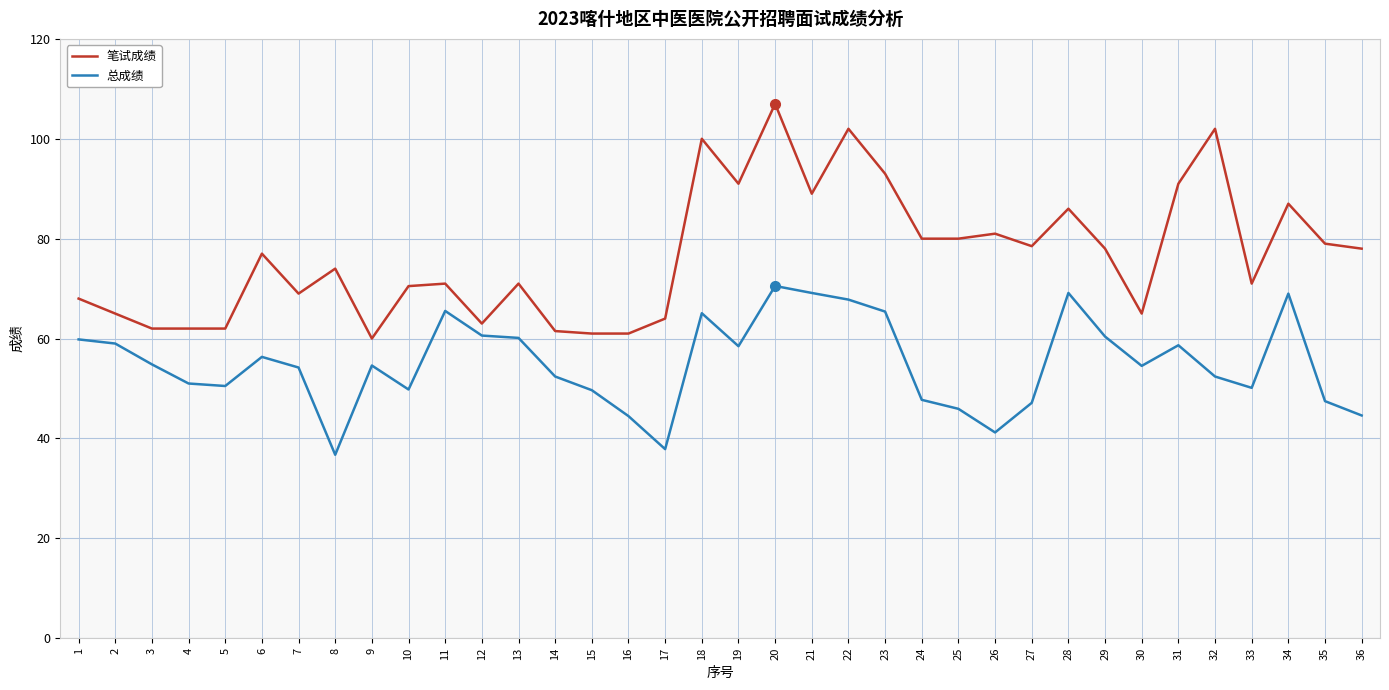

At 30, list the series in order from smallest to largest.

总成绩, 笔试成绩